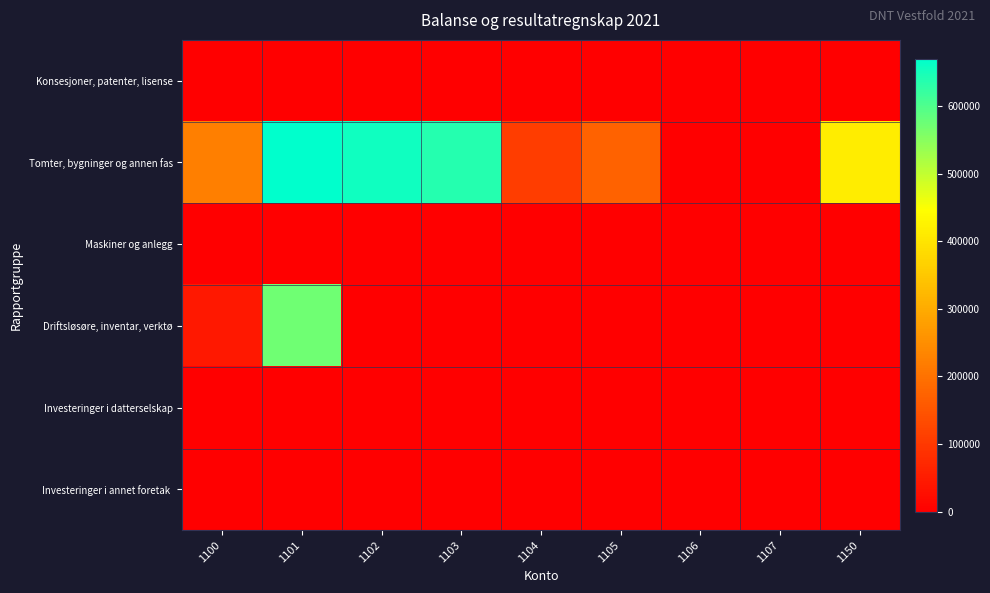

Count the number of data series in this chart.

6